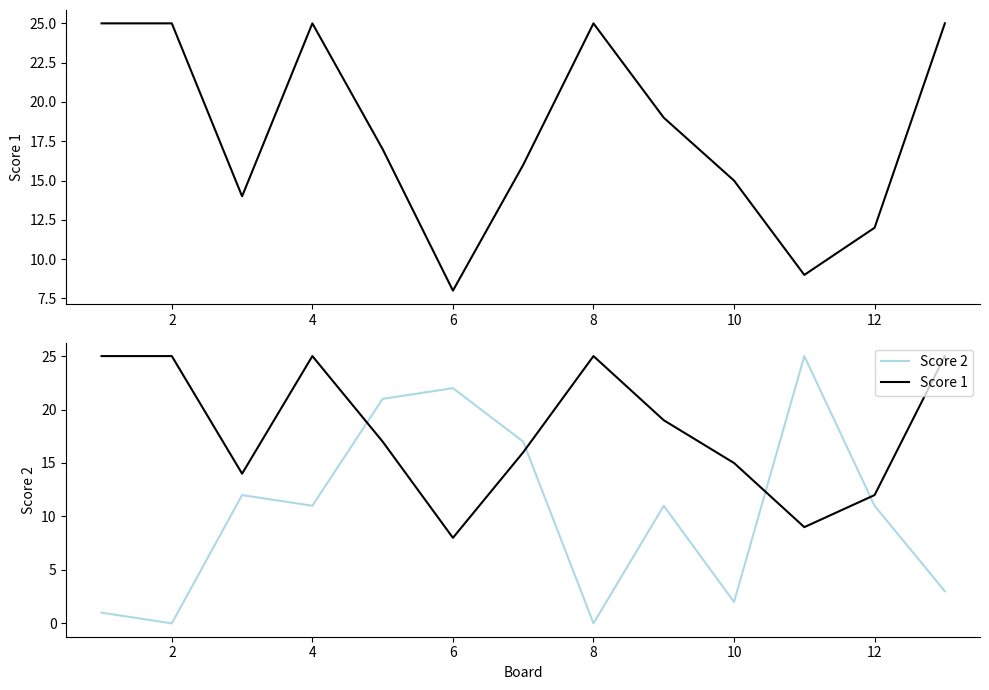

Which series has the widest spread of values?

Score 2